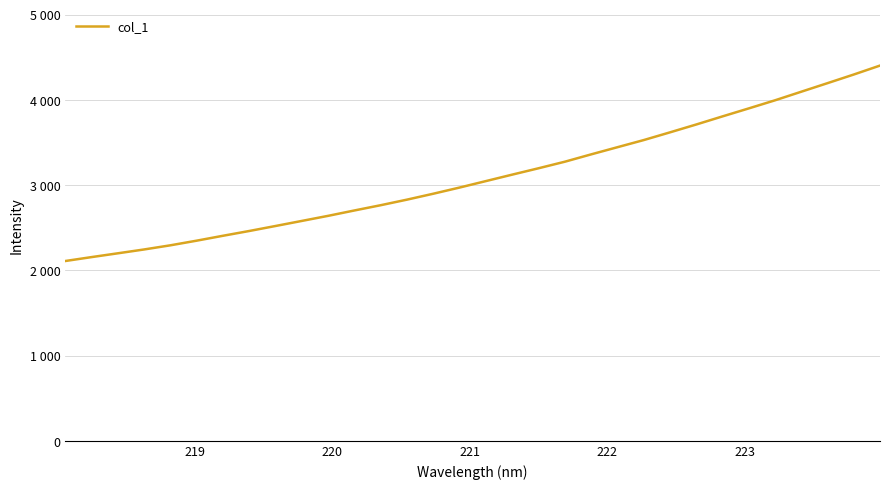

Does the chart display data point markers on the line(s)?

No